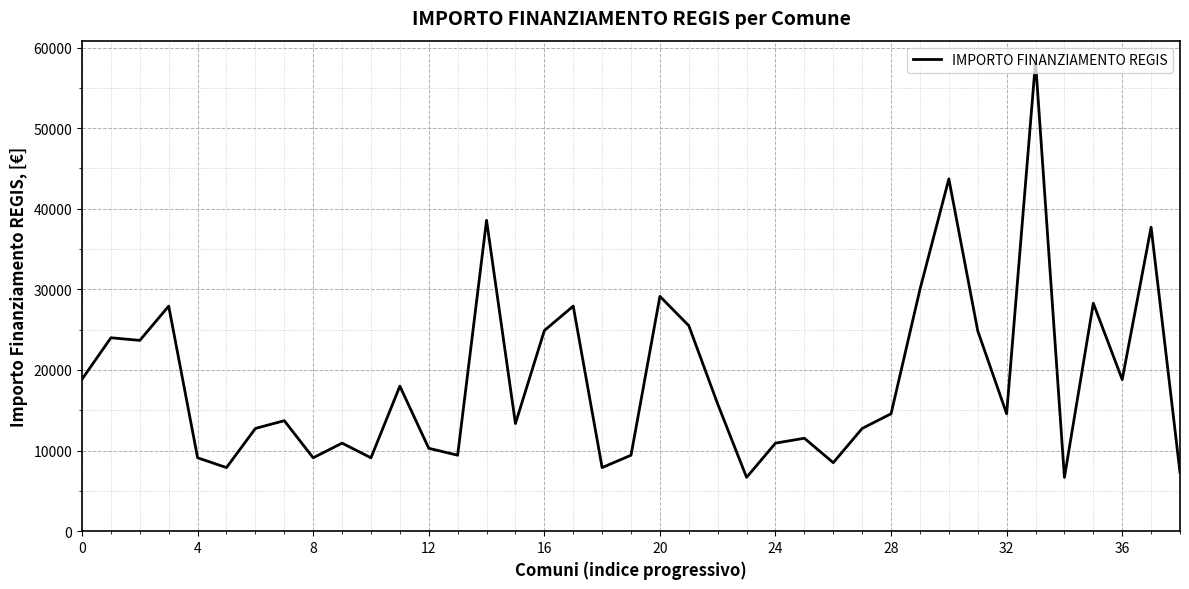

Does the chart have visible grid lines?

Yes